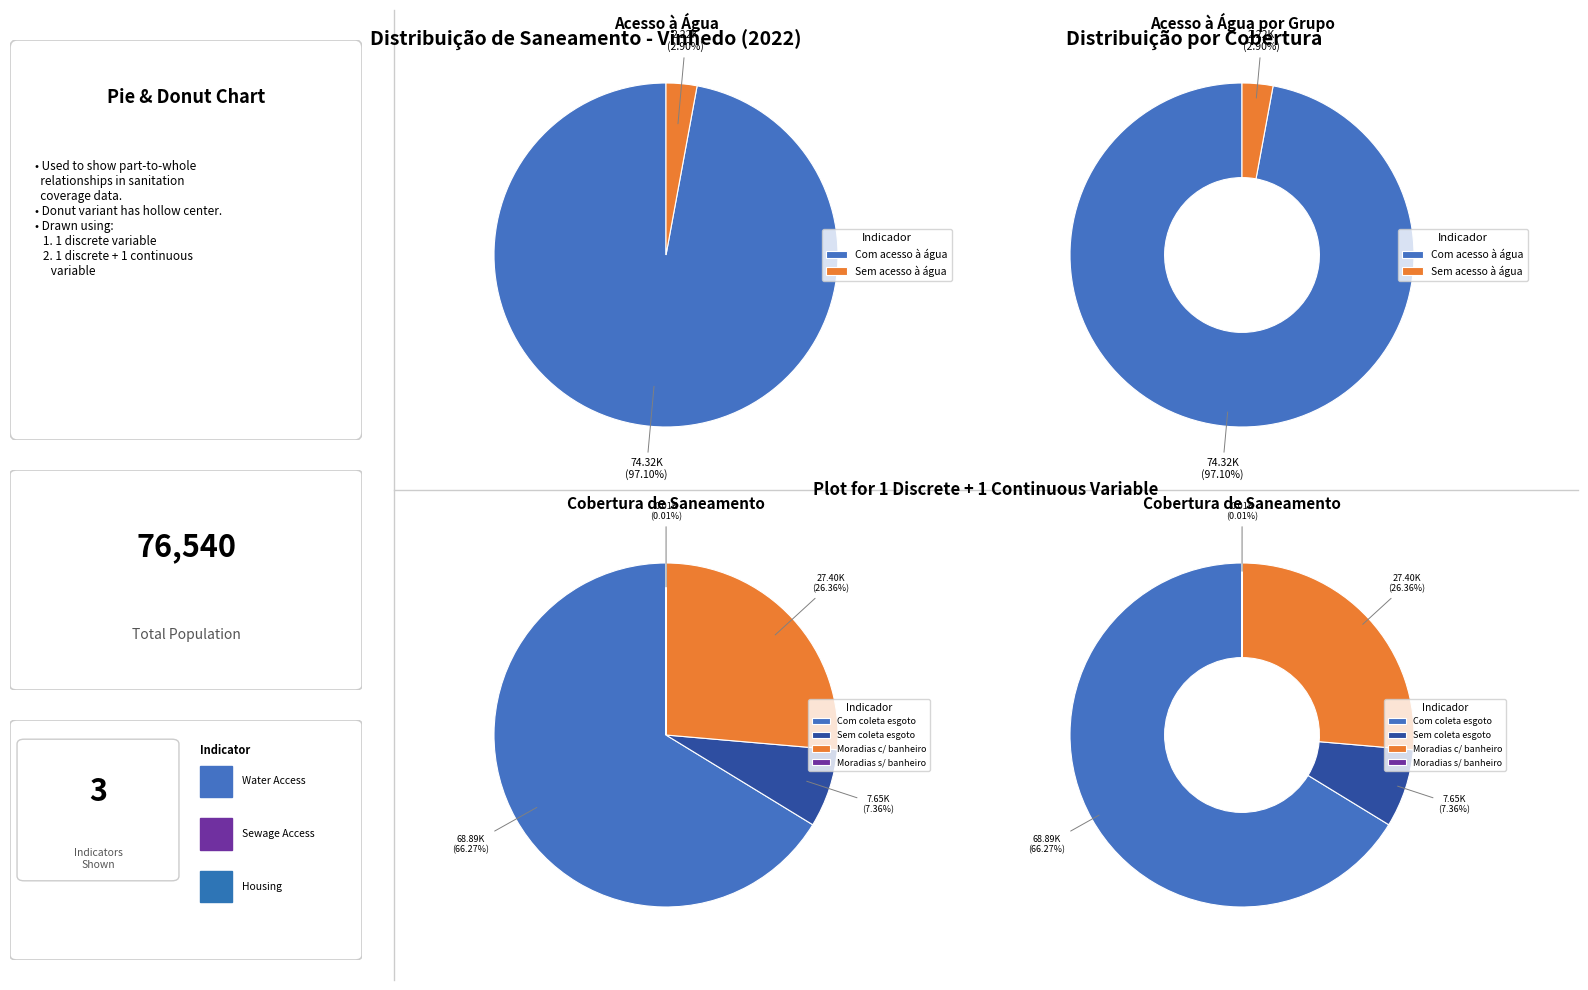

Rank the categories by value from lowest to highest.

Moradias sem banheiro, Sem acesso à água, Sem coleta de esgoto, Moradias com banheiro, Com coleta de esgoto, Com acesso à água